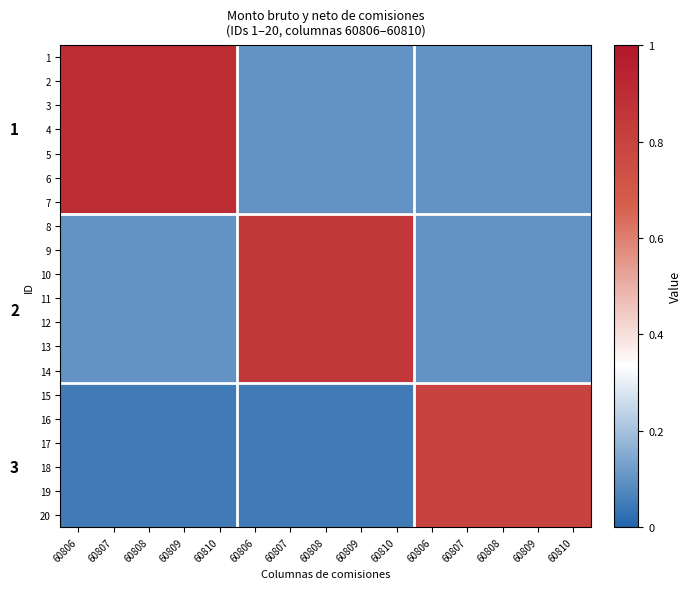

What is the difference between the highest and lowest values at 60808?

0.8